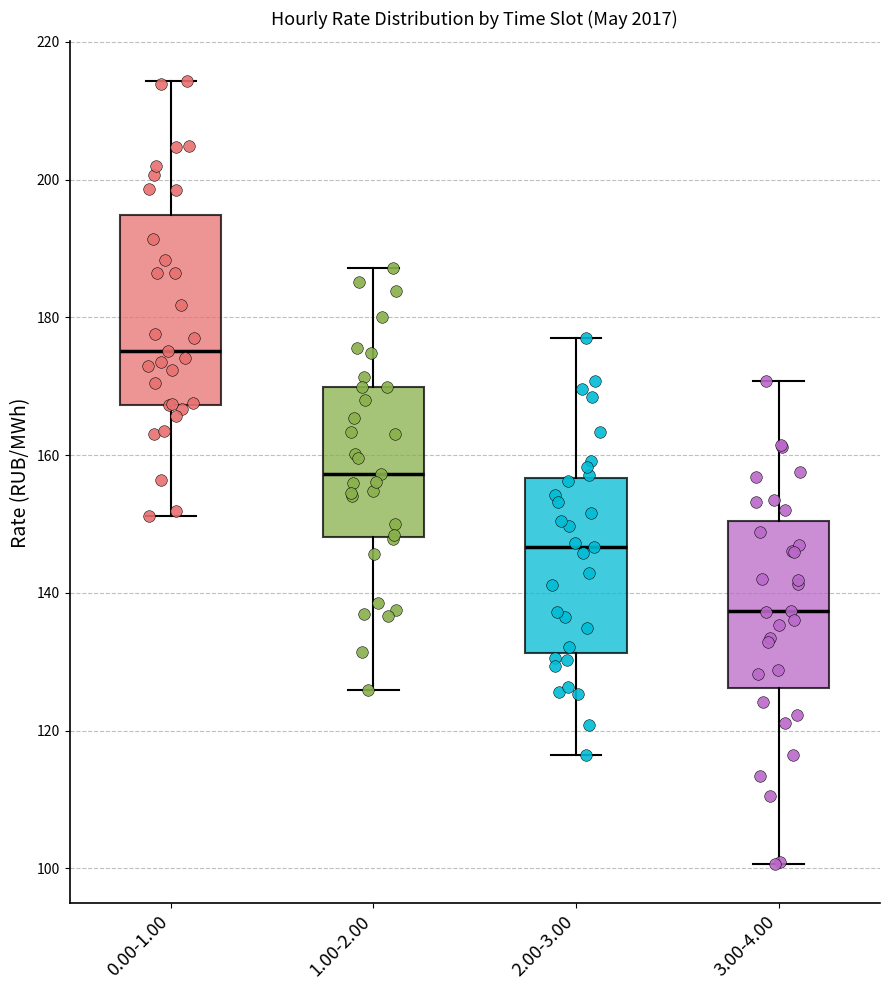

Where does the lower whisker of the box for 2.00-3.00 end on the y-axis? The values are not printed on the chart, so give them approximately, as read against the axis.

116